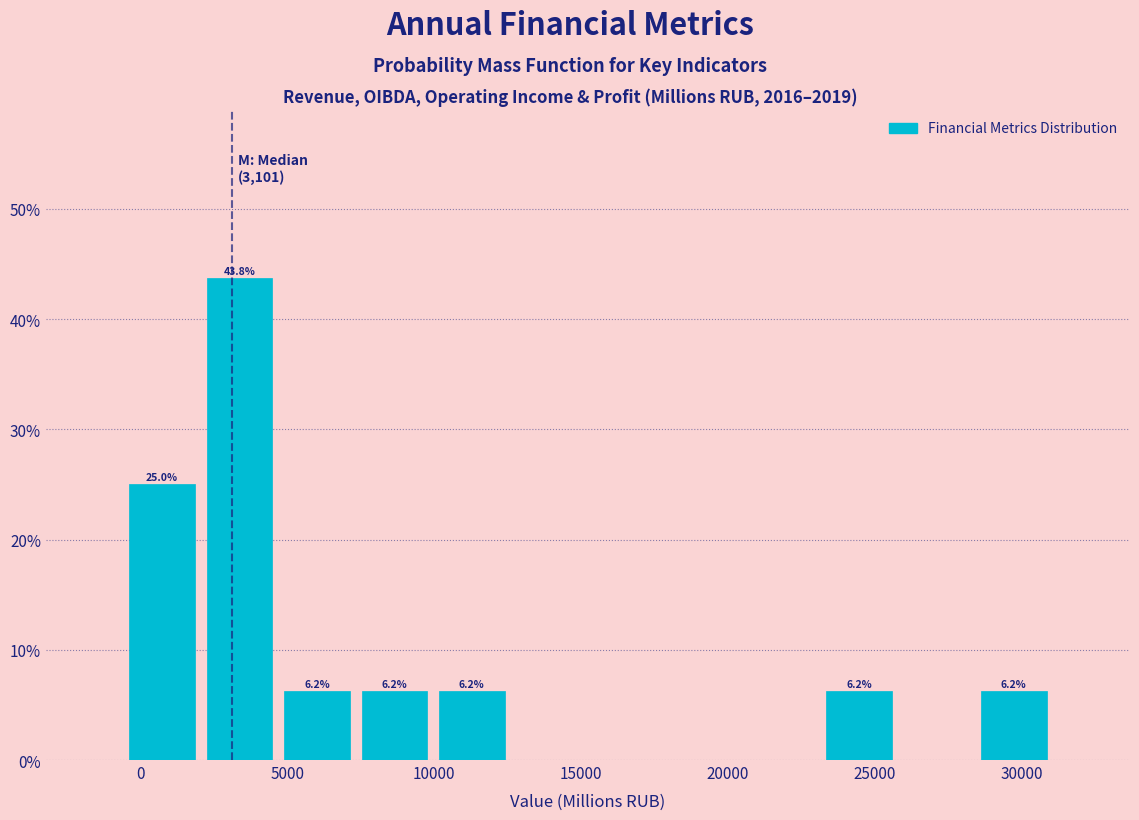

Over which range of the x-axis is the bar tallest?

2000 to 4500